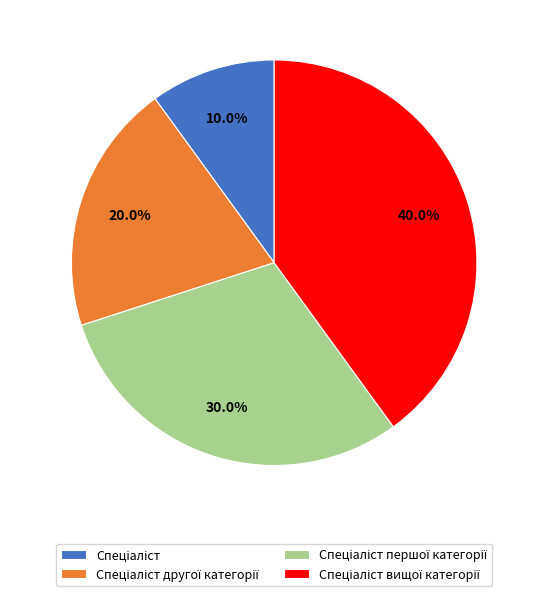

Is there a majority slice in this chart?

No